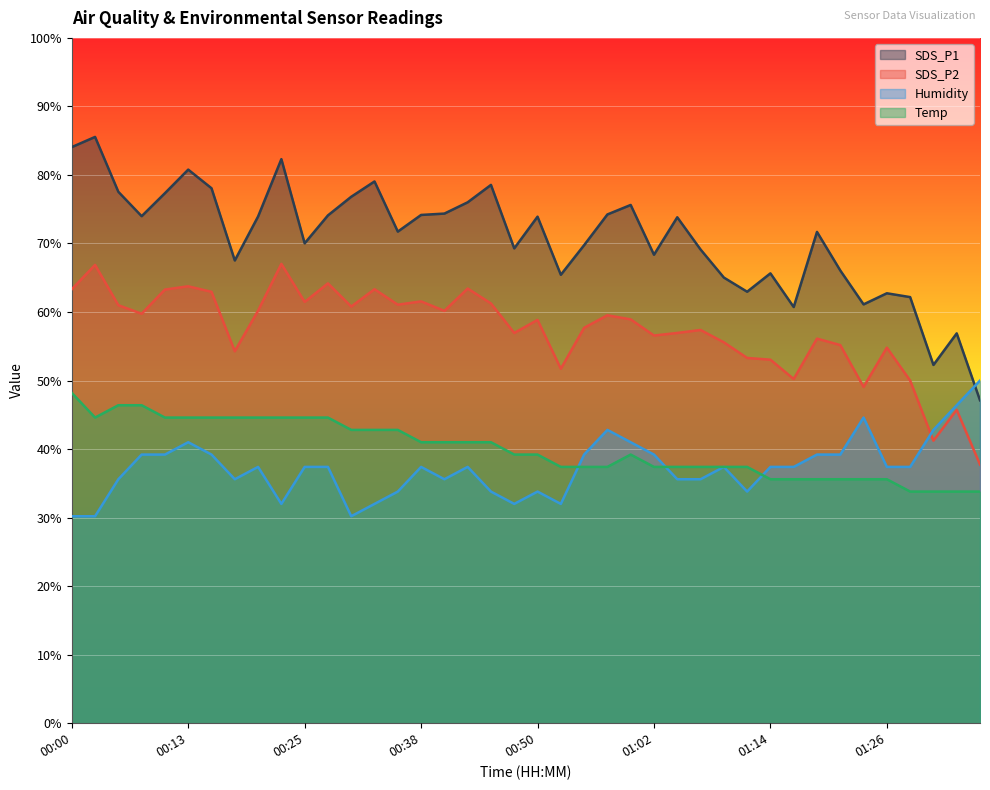

Rank the series by their maximum value, from highest to lowest.

SDS_P1, SDS_P2, Humidity, Temp